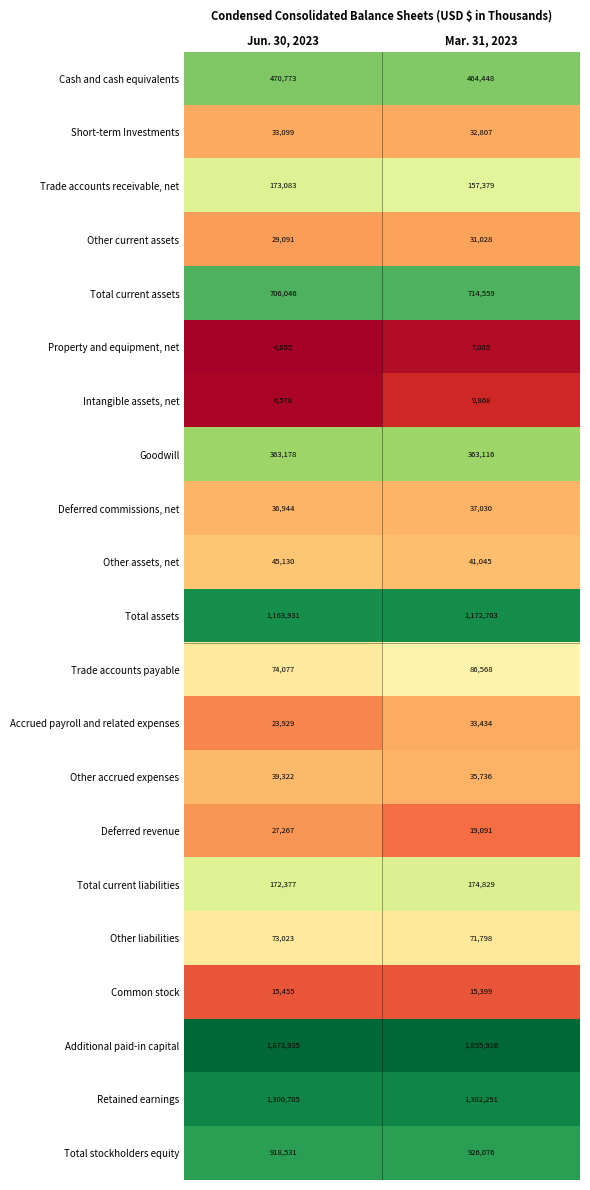

At Jun. 30, 2023, list the series in order from largest to smallest.

Additional paid-in capital, Retained earnings, Total assets, Total stockholders equity, Total current assets, Cash and cash equivalents, Goodwill, Trade accounts receivable, net, Total current liabilities, Trade accounts payable, Other liabilities, Other assets, net, Other accrued expenses, Deferred commissions, net, Short-term Investments, Other current assets, Deferred revenue, Accrued payroll and related expenses, Common stock, Intangible assets, net, Property and equipment, net